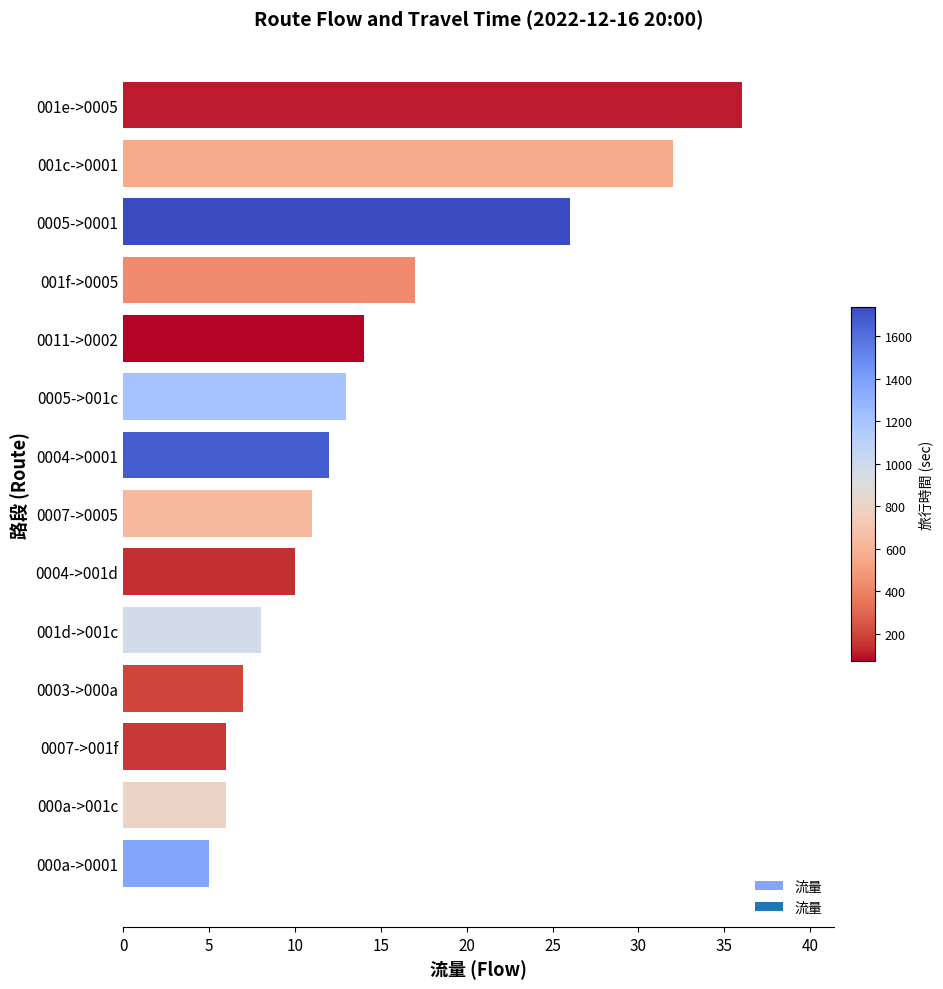

At which category does the chart reach its minimum across all series?

000a->0001